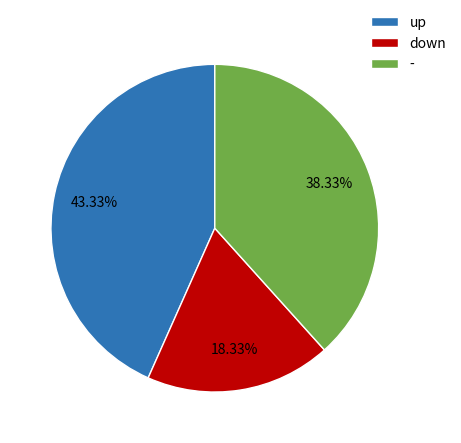

What percentage is NOT represented by up?

56.7%